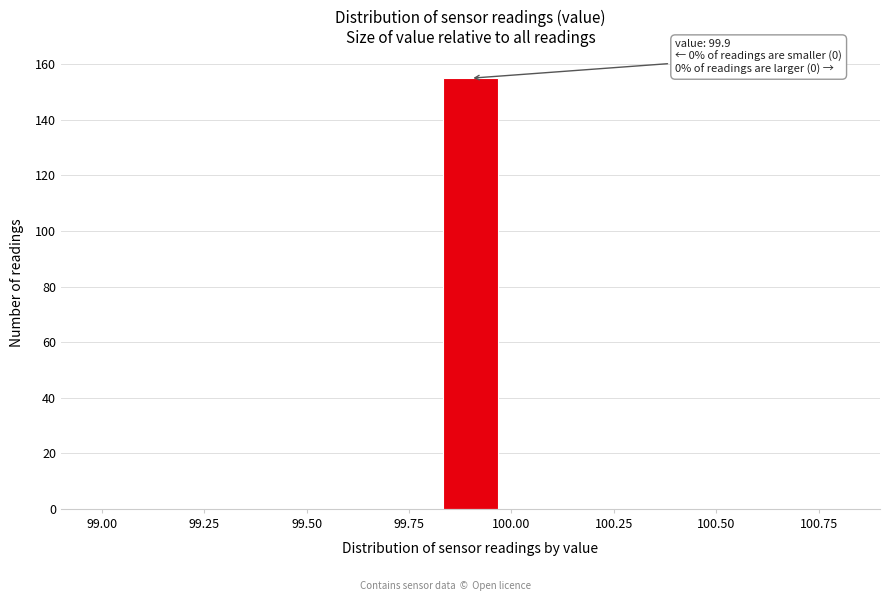

Around what value on the x-axis is the tallest bar? Give the approximate position of its centre, as read against the axis.

99.90